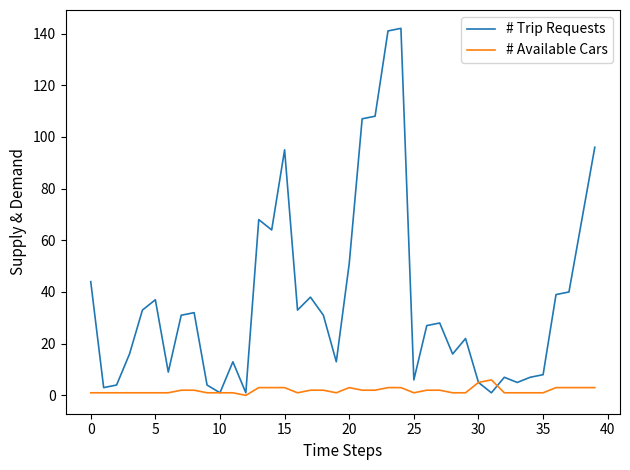

Which series has the widest spread of values?

# Trip Requests